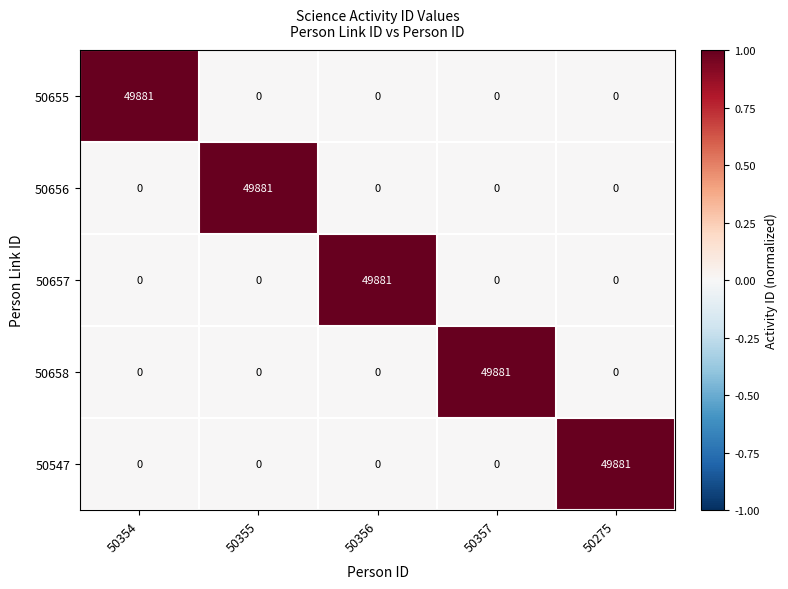

Is the value of 50657 at 50356 greater than the value of 50656 at 50356?

Yes